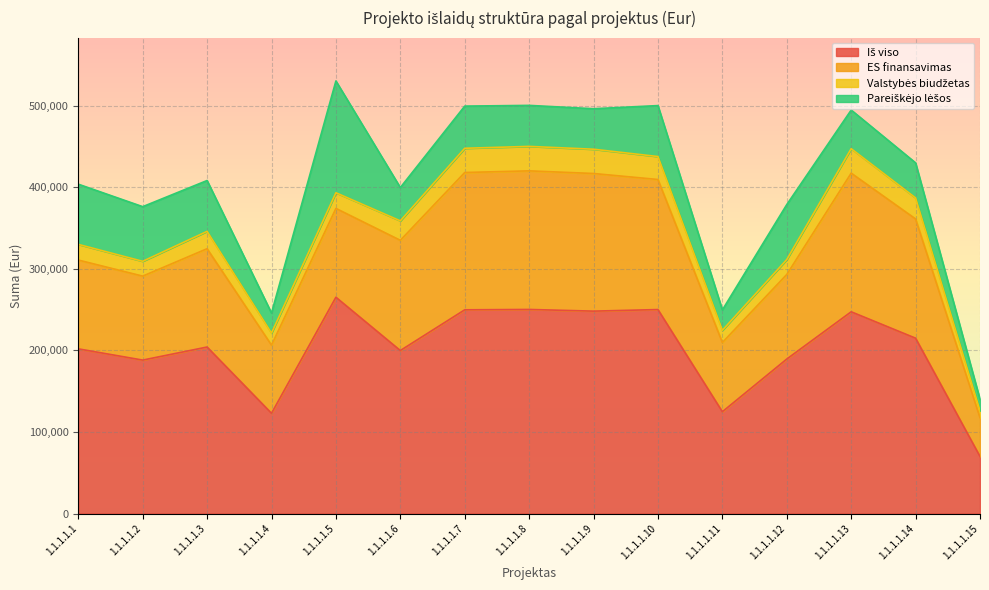

True or false: Iš viso and Valstybės biudžetas cross at least once.

False